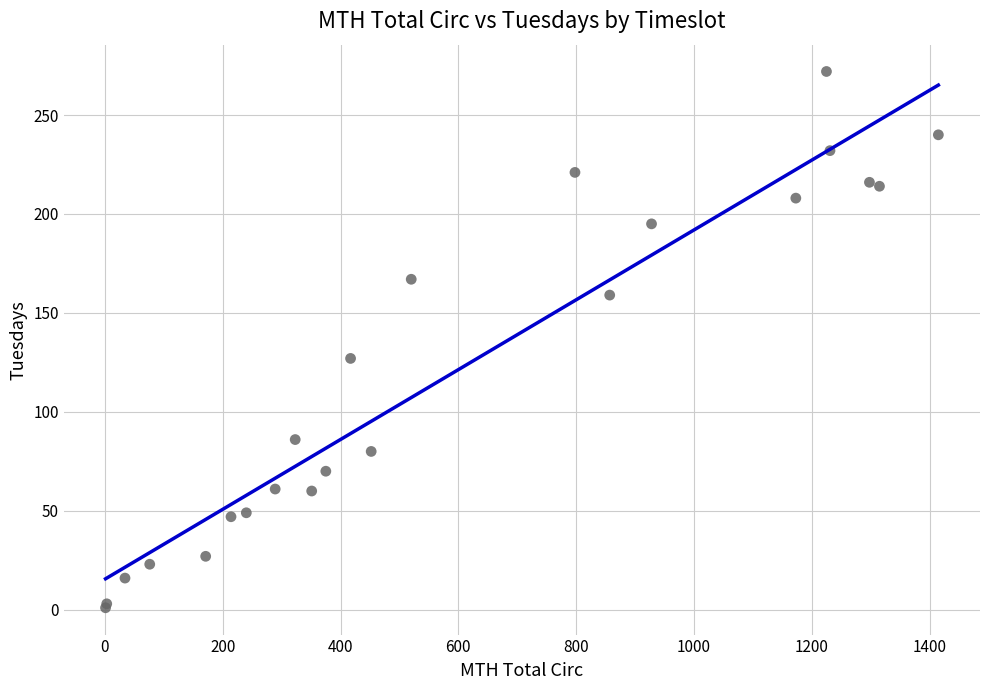

What Y value in the scatter plot is closest to 136?

127